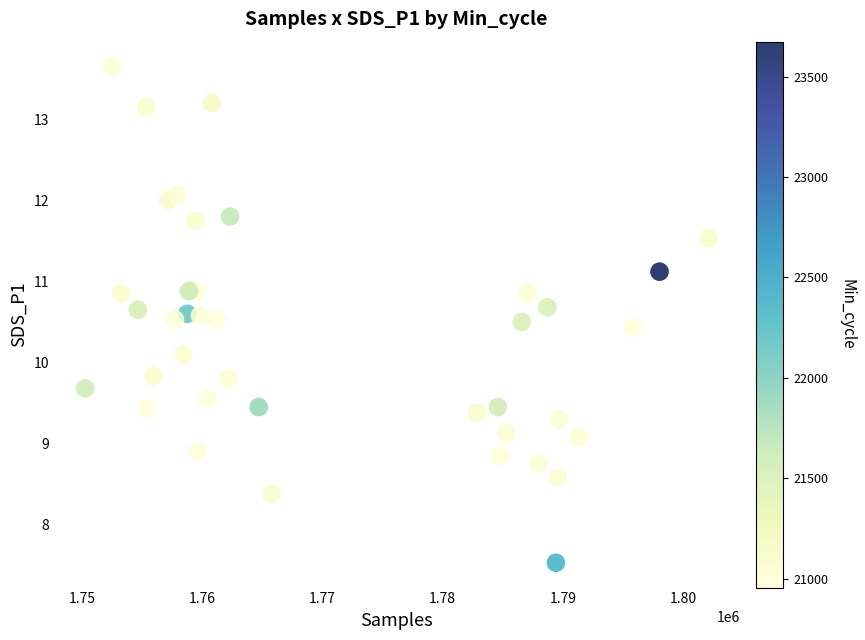

What Y value in the scatter plot is closest to 10?

10.1